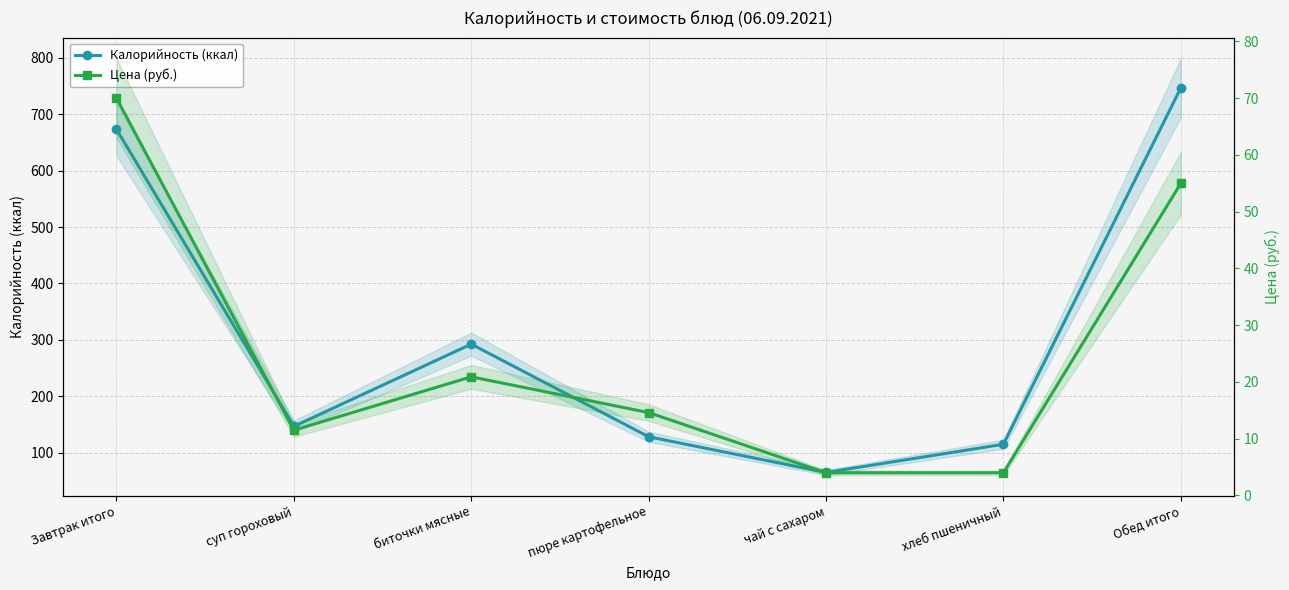

Does the chart have visible grid lines?

Yes